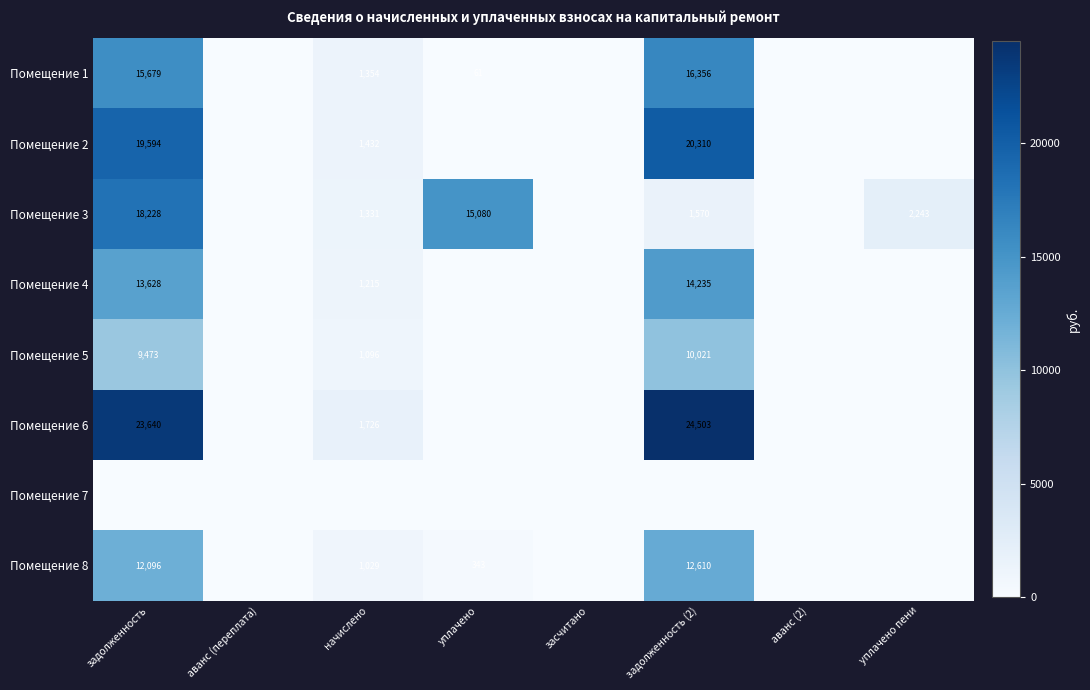

True or false: Помещение 6 has a value of 34828 at задолженность.

False